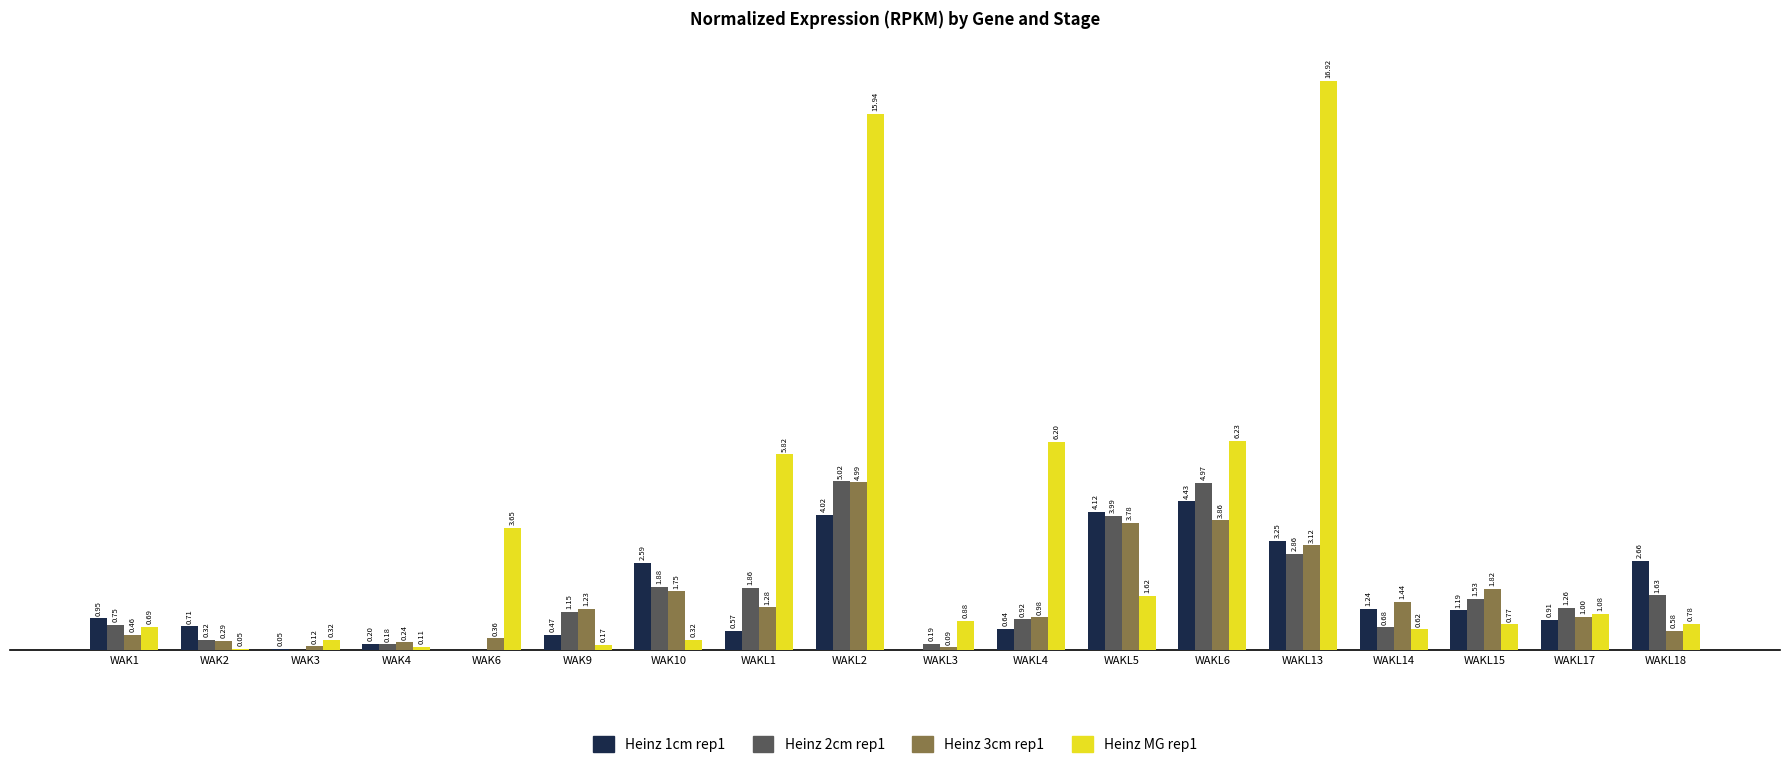

At which category is the sum across all series the highest?

WAKL2